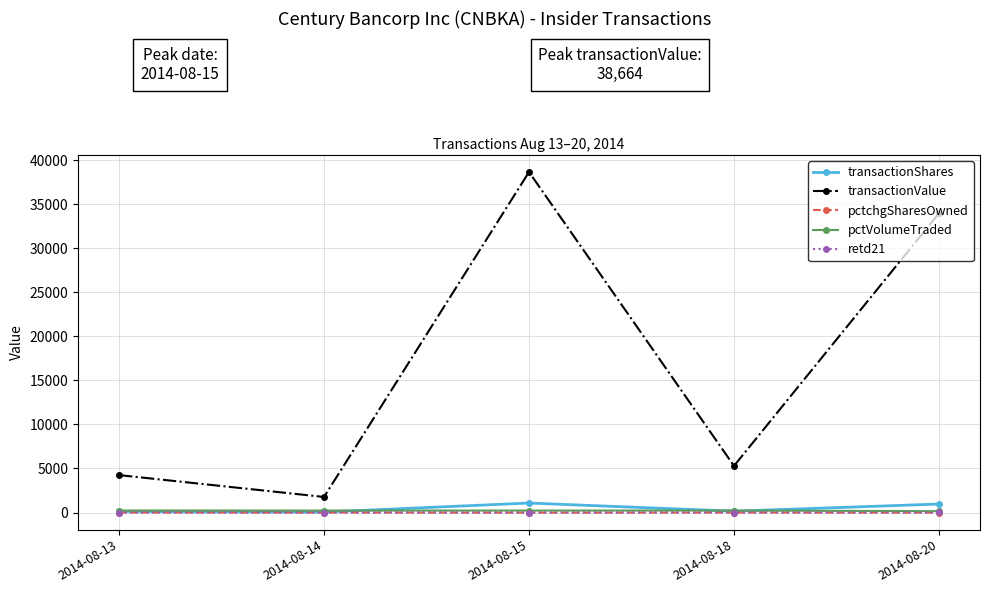

True or false: retd21 has a value of -2 at 2014-08-18.

True